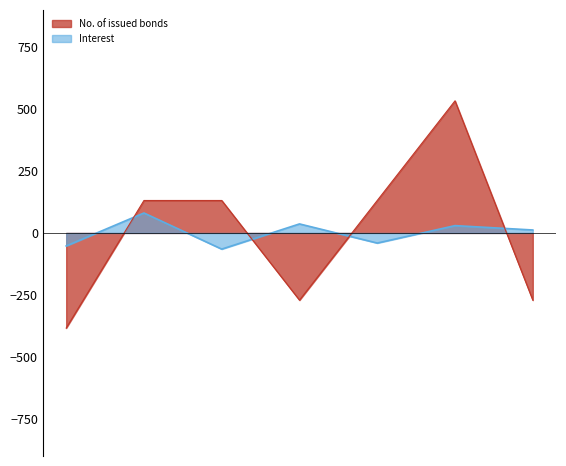

Reading left to right, what are all the values shown in this chart?

Interest: -52.4	80.6	-65.3	36.4	-40.8	29.5	12.0
No. of issued bonds: -383.8	131.0	131.0	-271.2	131.0	533.1	-271.2